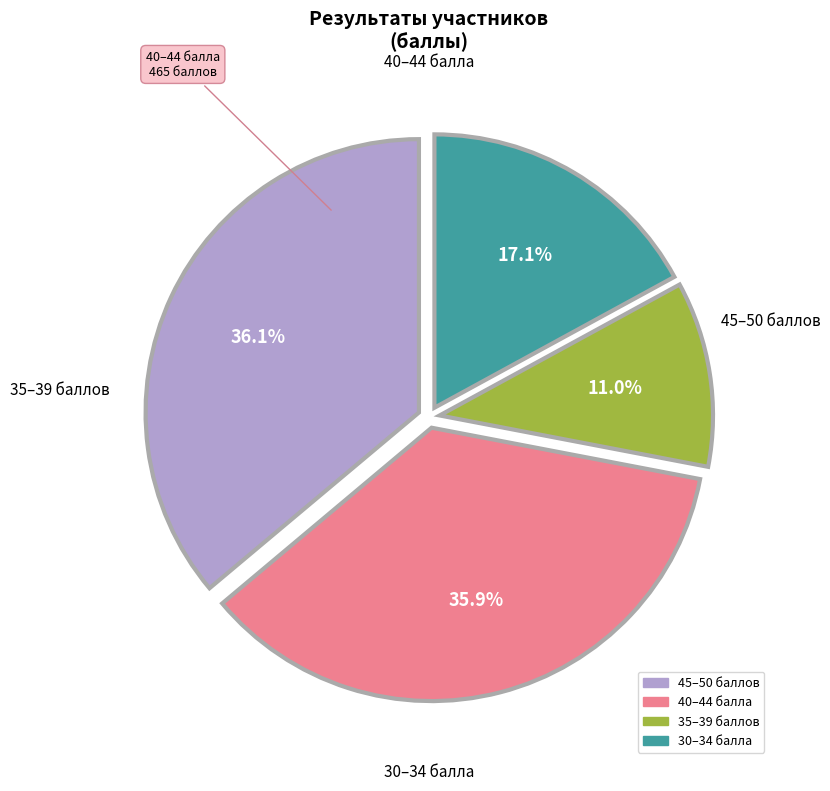

Is there a majority slice in this chart?

No